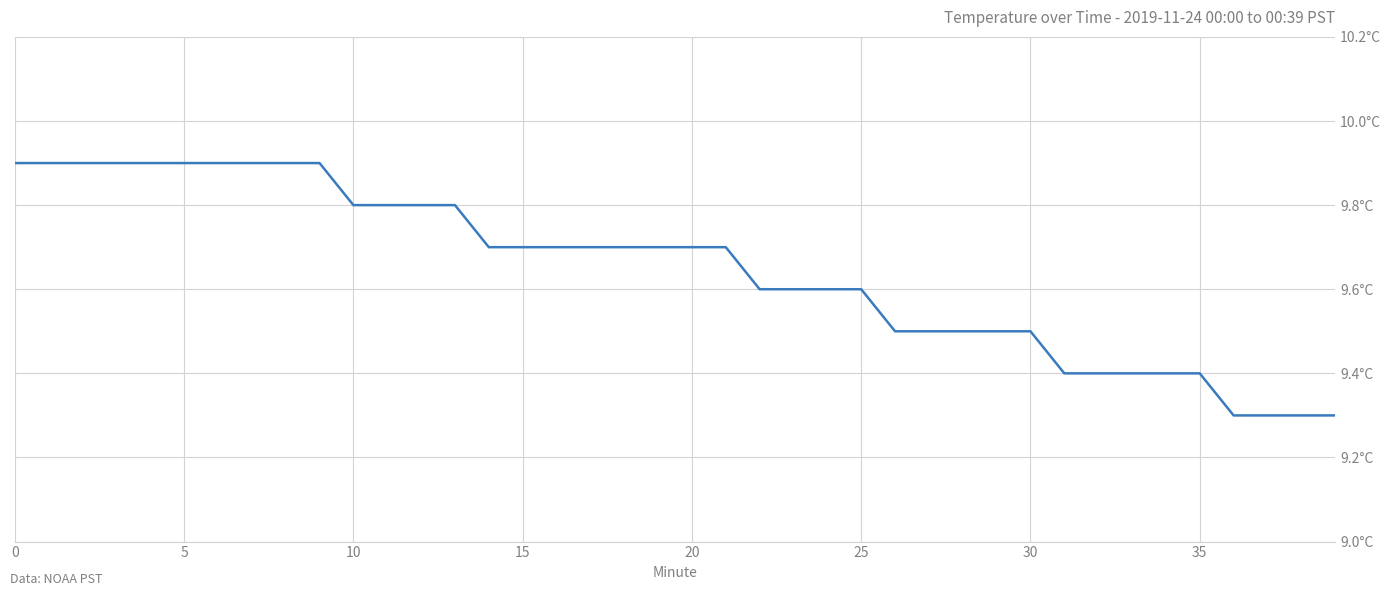

Does the chart have visible grid lines?

Yes